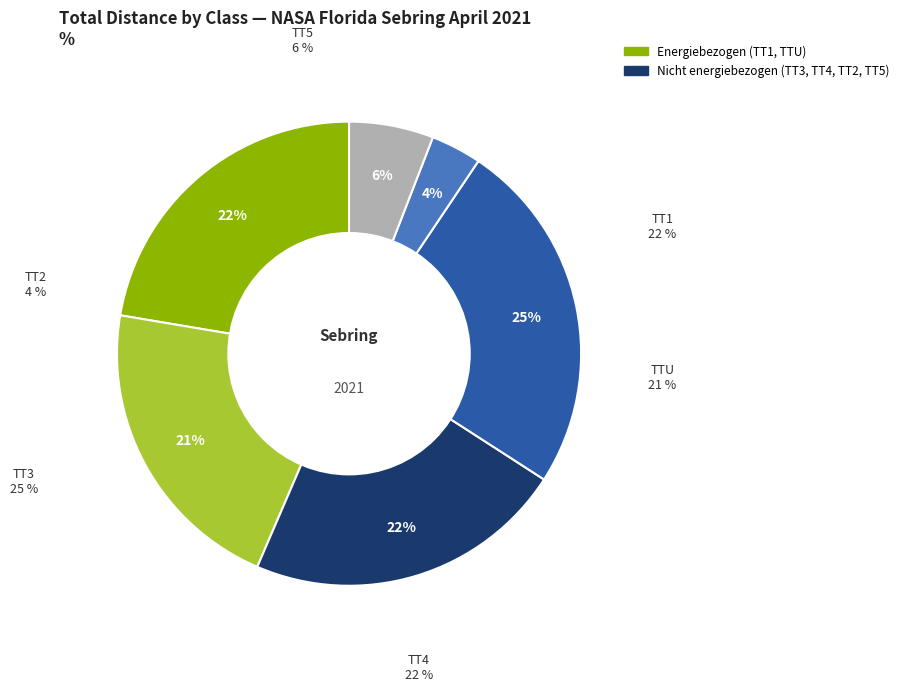

How many segments does this pie chart have?

6